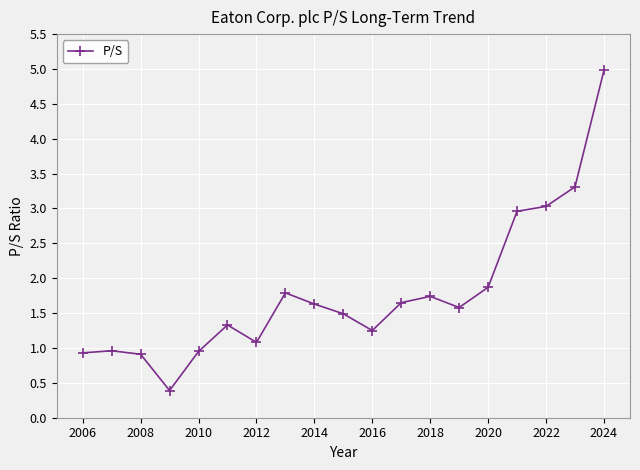

What is the average value?

1.8